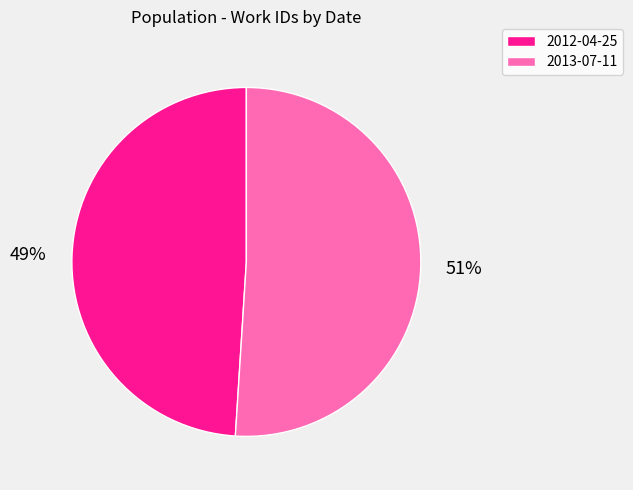

The 2013-07-11 slice represents 51% of the pie. True or false?

True